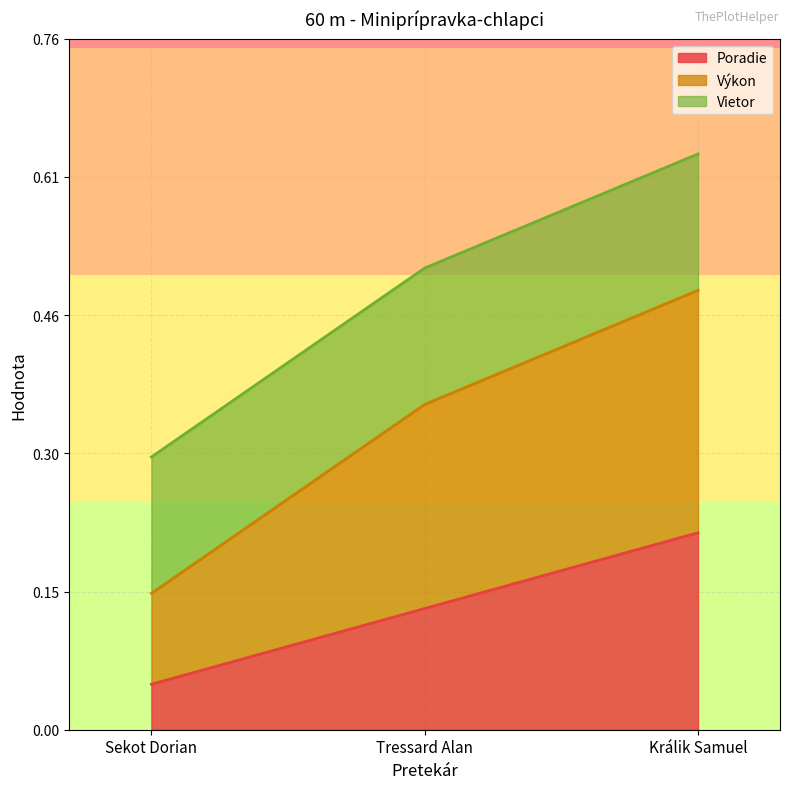

Which series has the largest total across all categories?

Výkon